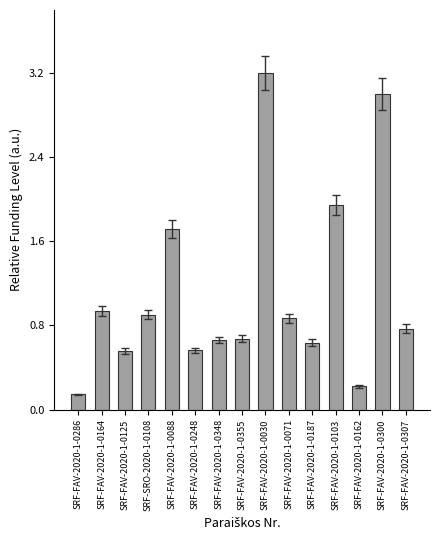

At which category does the chart reach its peak across all series?

SRF-FAV-2020-1-0030